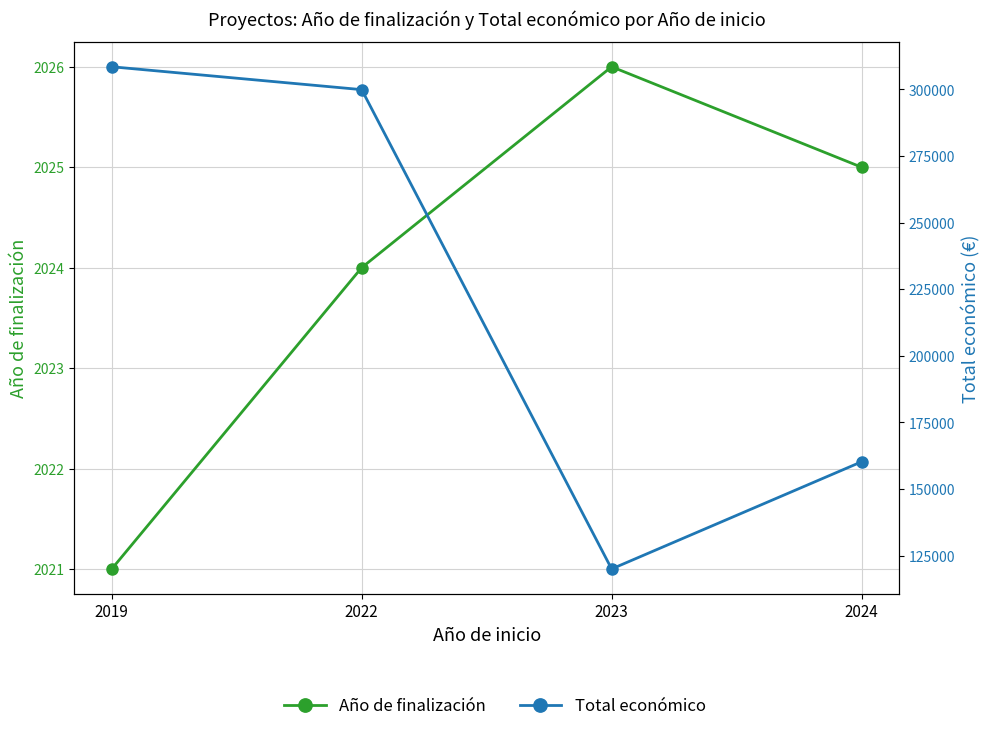

True or false: Total económico has more than 0 points higher than both neighbors.

False